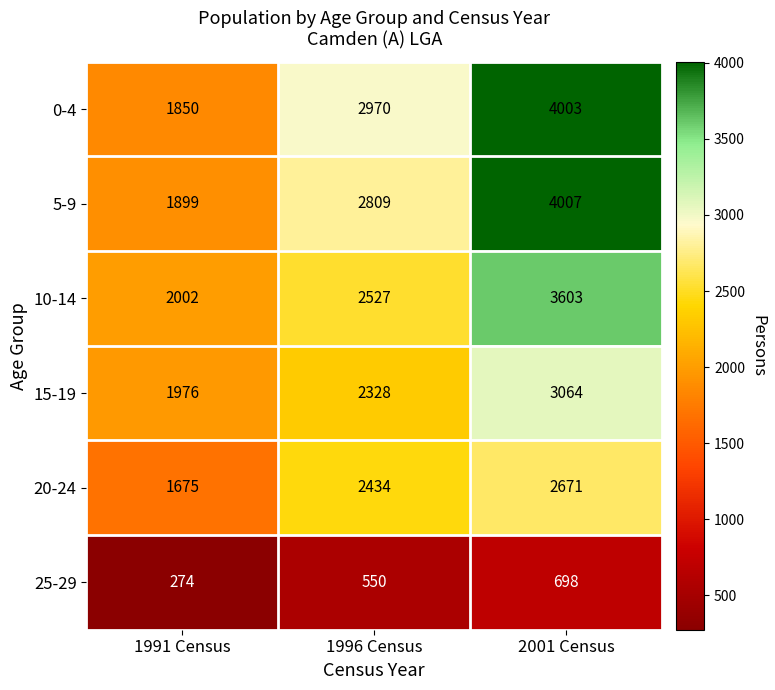

What is the smallest value displayed?

274